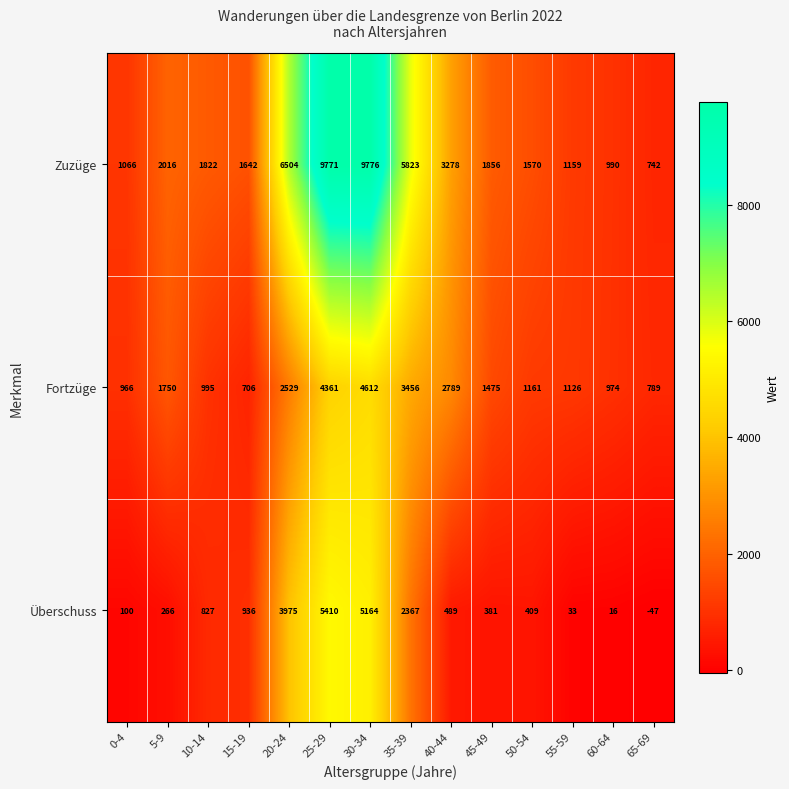

What is the average value of the Fortzüge series?

1978